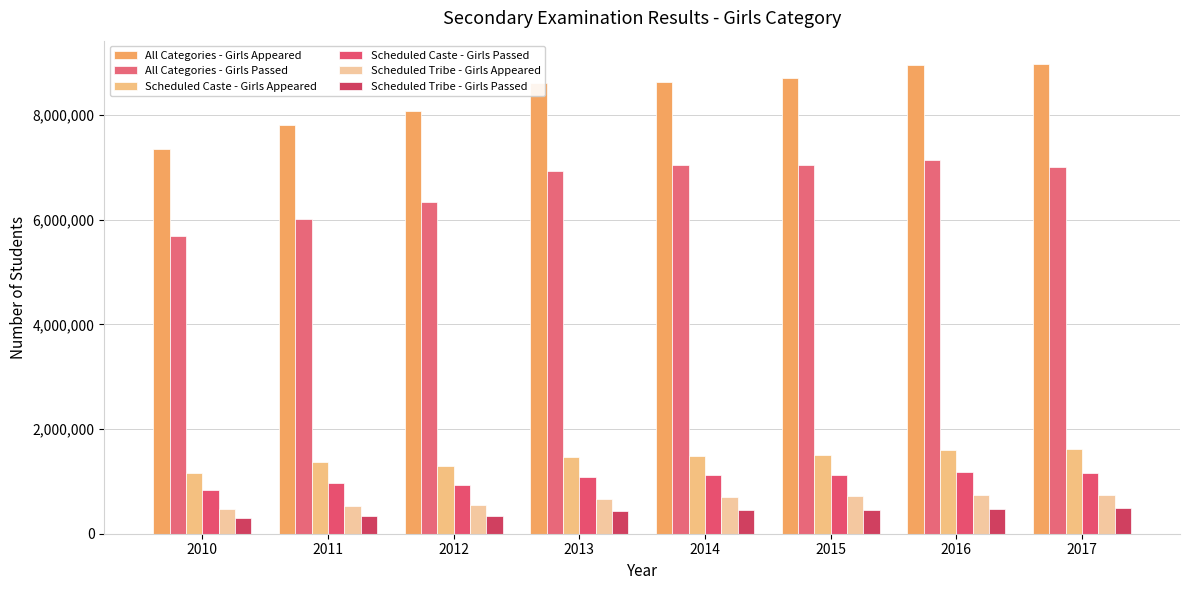

How many data points in All Categories - Girls Appeared are less than 8625318?

4